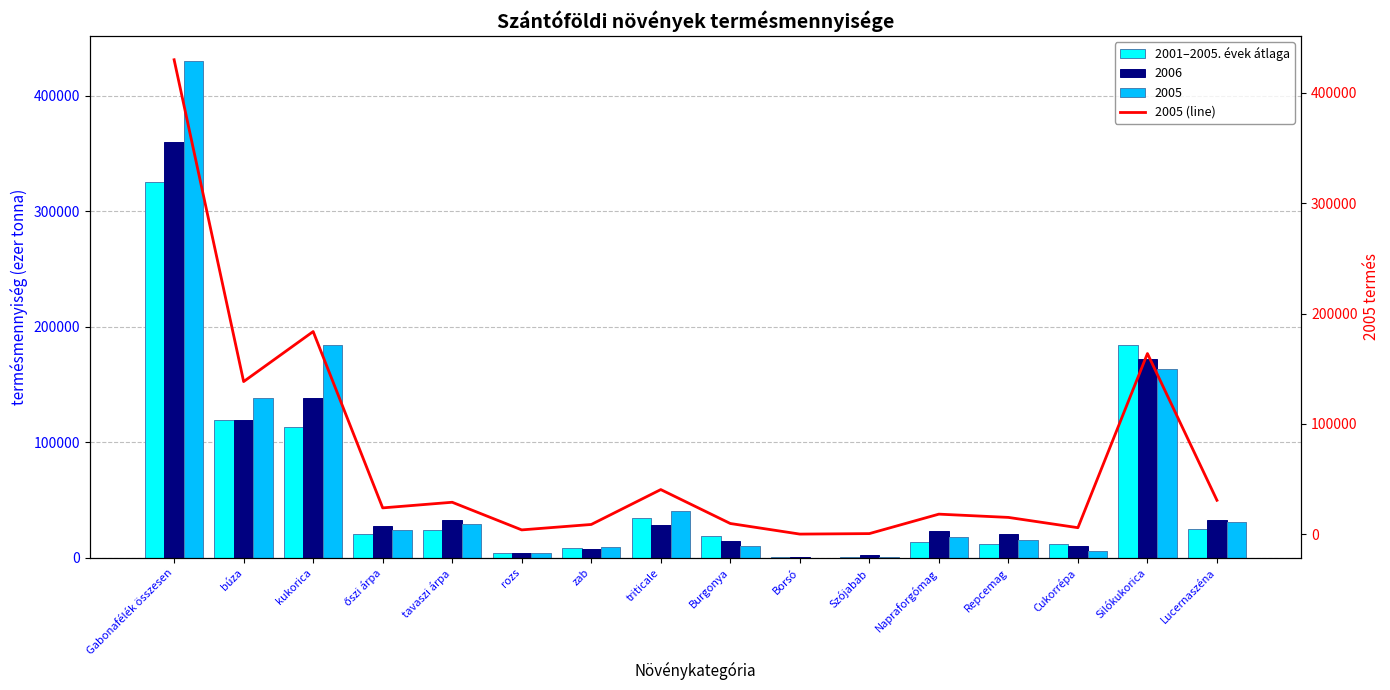

Between rozs and Borsó, which series saw the biggest shift?

2005 (line)